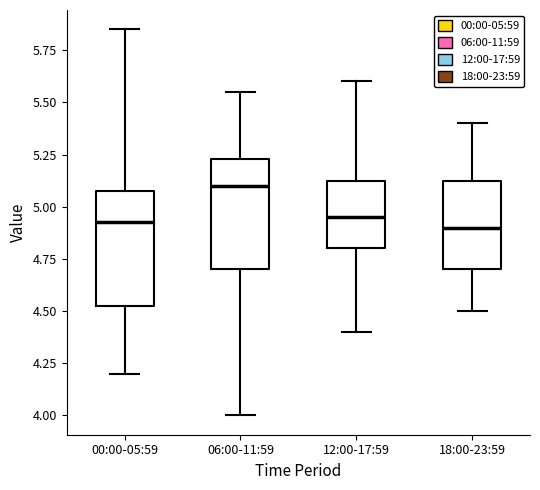

Reading left to right, transcribe this box plot: for each box, give where its median line is, the range the box spans, and where its two whiskers end, as read against the y-axis. The values are not printed on the chart, so give them approximately, as read against the axis.

00:00-05:59: median 4.95, box 4.50 to 5.10, whiskers 4.20 to 5.85
06:00-11:59: median 5.10, box 4.70 to 5.25, whiskers 4.00 to 5.55
12:00-17:59: median 4.95, box 4.80 to 5.15, whiskers 4.40 to 5.60
18:00-23:59: median 4.90, box 4.70 to 5.15, whiskers 4.50 to 5.40